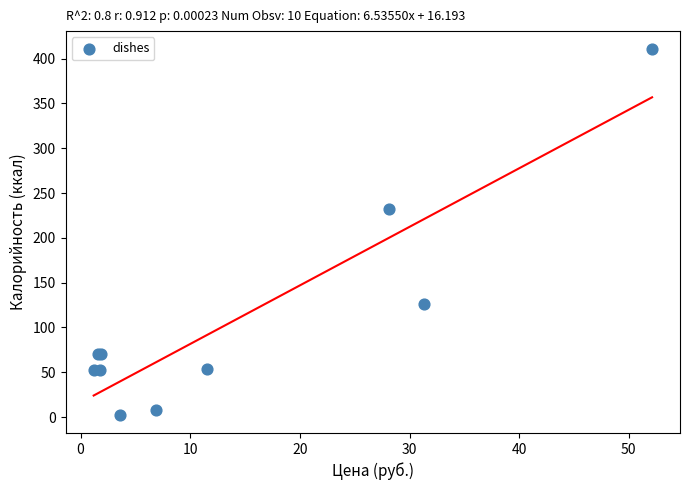

What Y value in the scatter plot is closest to 206?

232.0